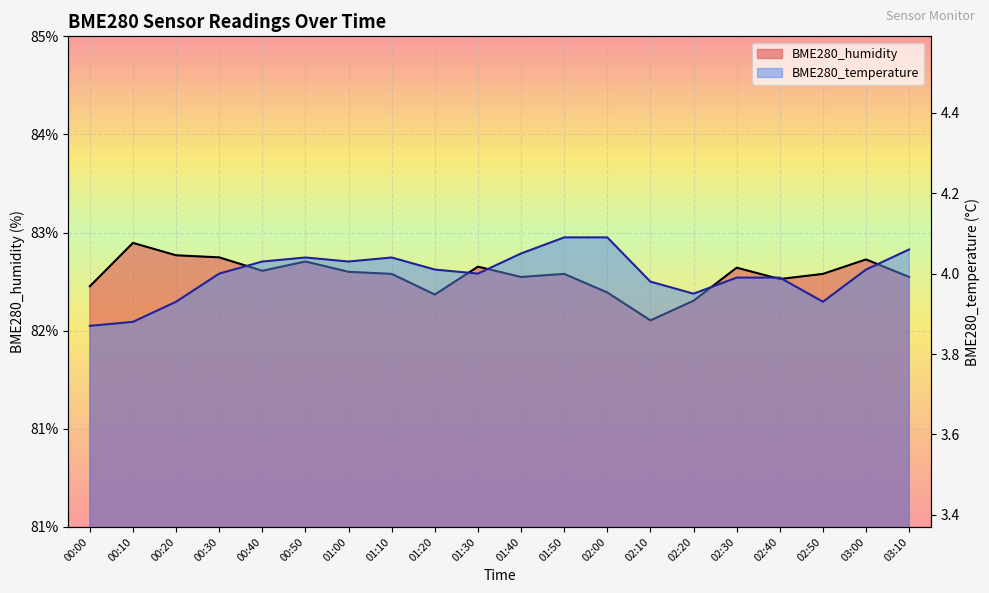

What is the average value of the BME280_temperature series?

4.0